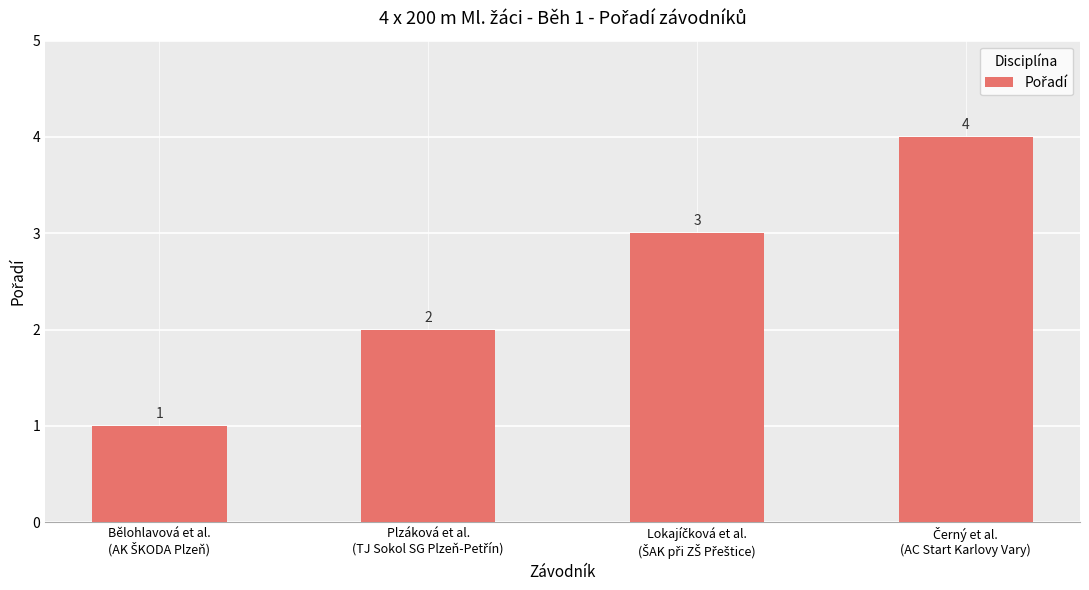

How many values are between 2 and 4?

3